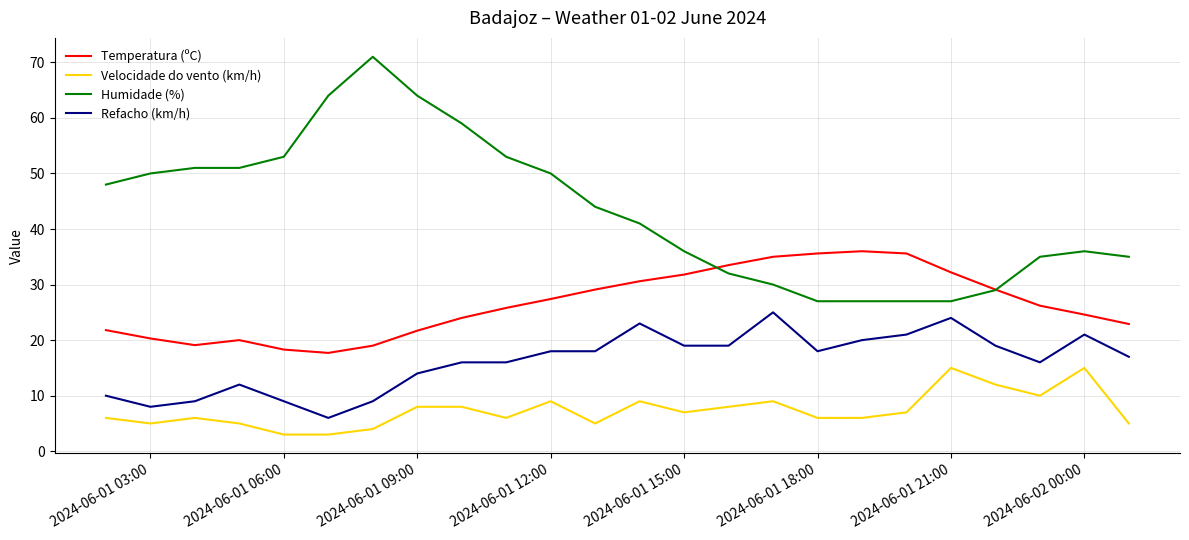

List the series in order of their peak value, highest first.

Humidade (%), Temperatura (ºC), Refacho (km/h), Velocidade do vento (km/h)